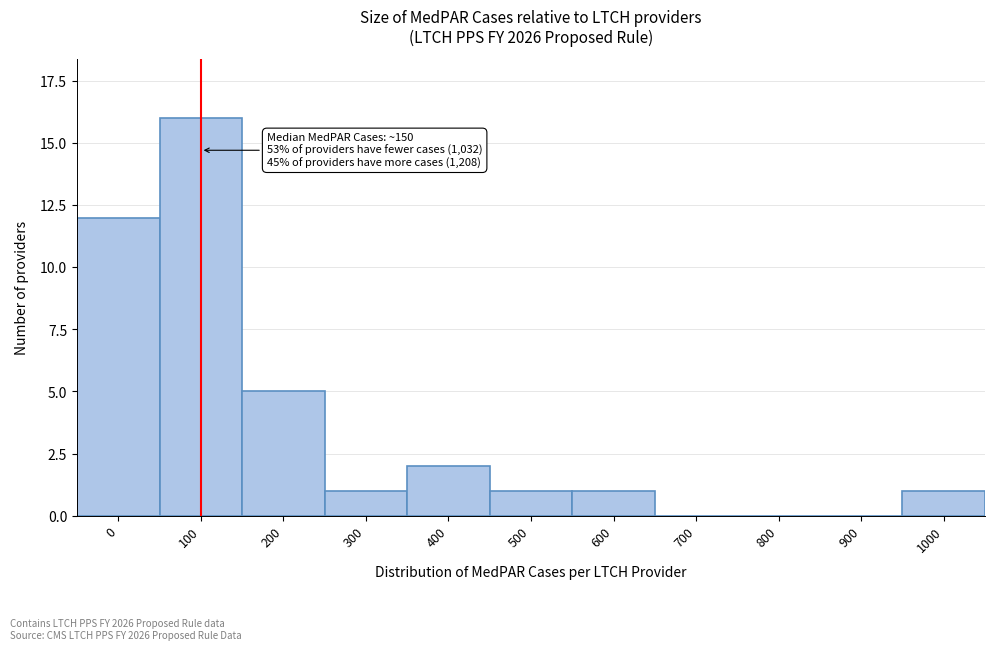

The value at 0 is 12. True or false?

True